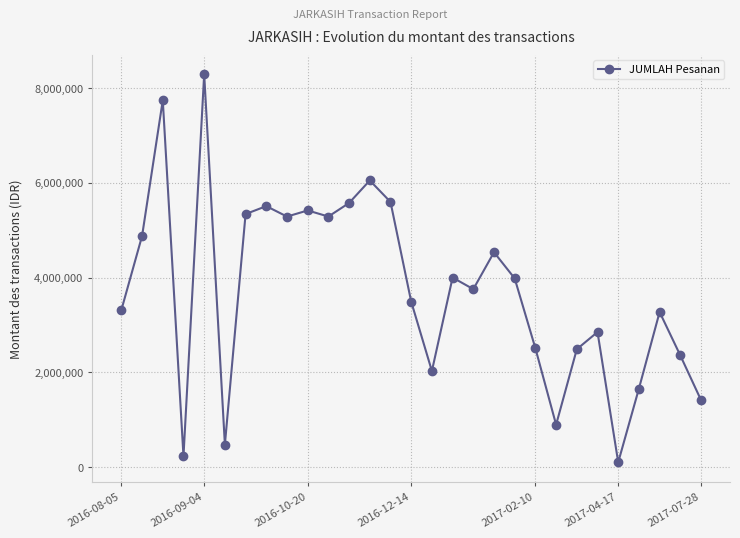

How many values are below 3758600?

14